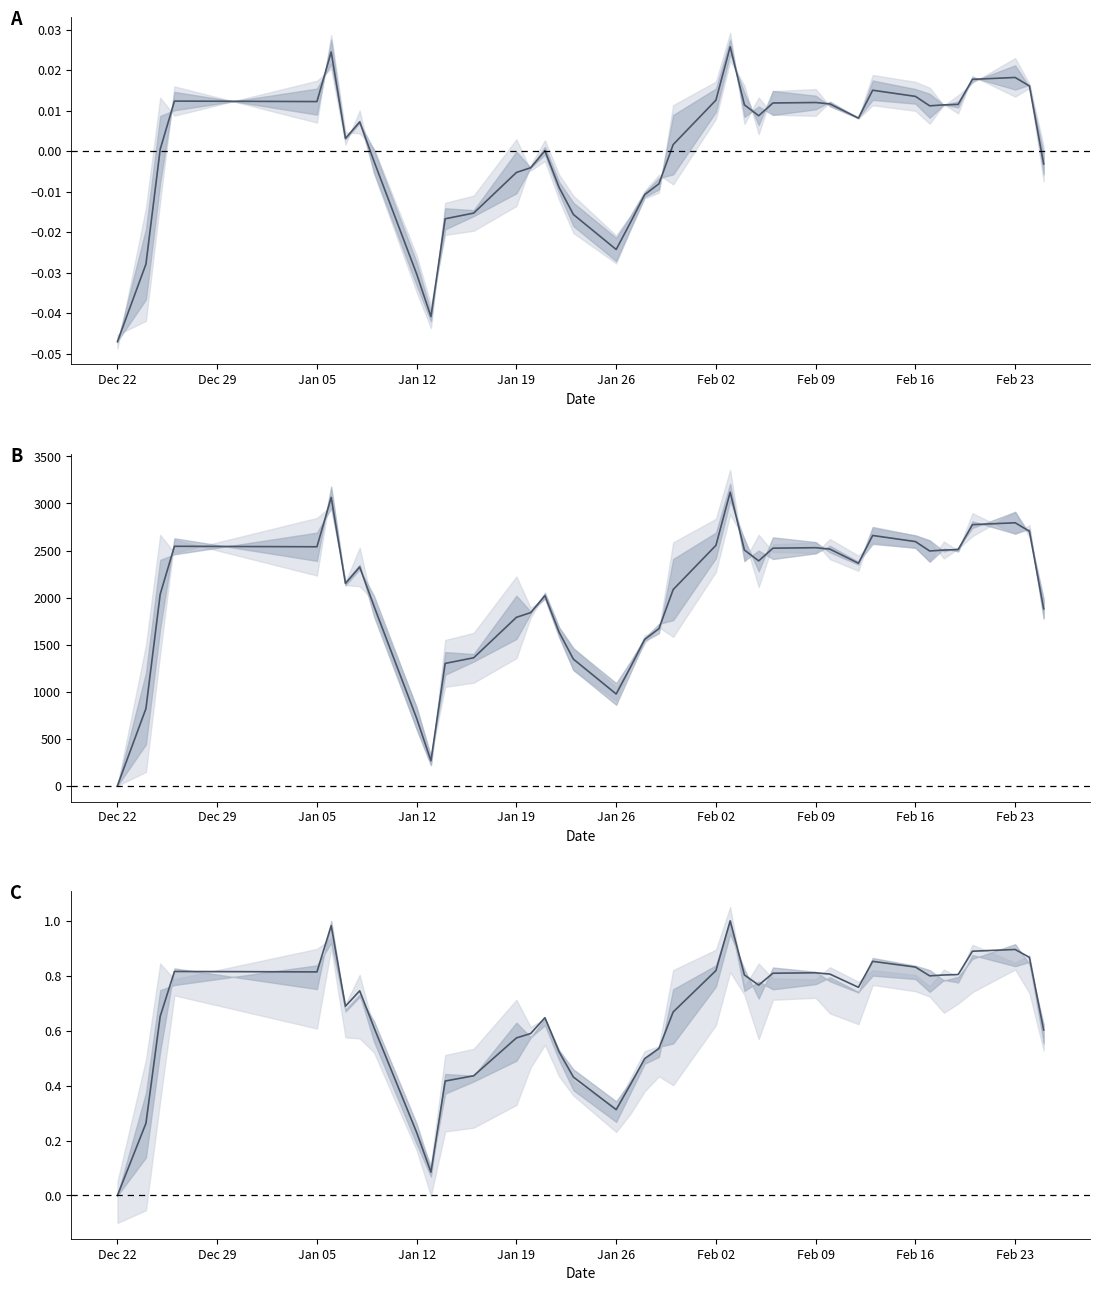

Reading left to right, what are all the values shown in this chart?

0.0	0.3	0.7	0.8	0.8	1.0	0.7	0.7	0.6	0.2	0.1	0.4	0.4	0.6	0.6	0.6	0.5	0.4	0.3	0.4	0.5	0.5	0.7	0.8	1.0	0.8	0.8	0.8	0.8	0.8	0.8	0.9	0.8	0.8	0.8	0.8	0.9	0.9	0.9	0.6